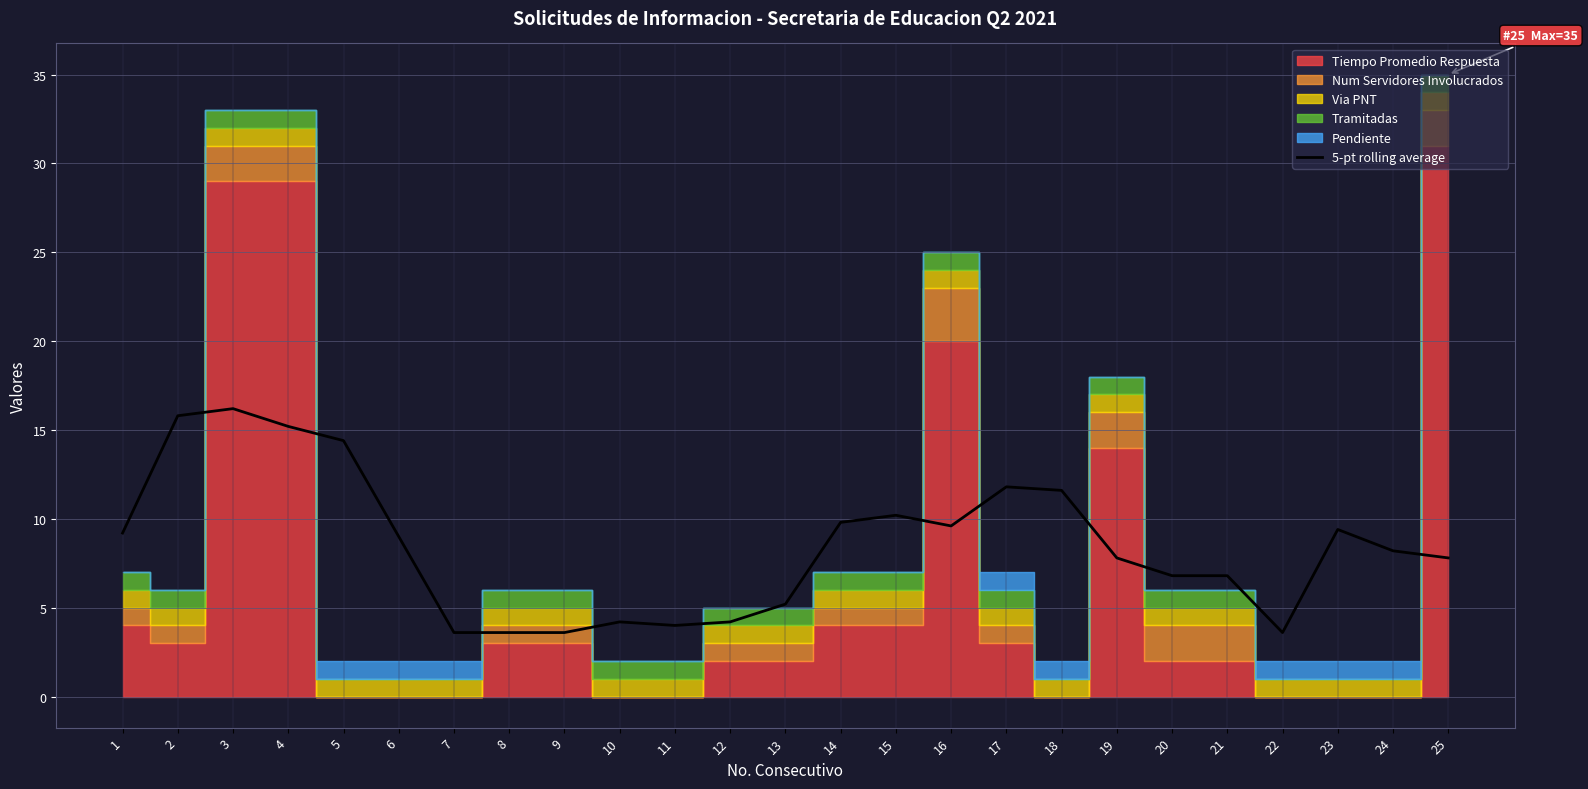

True or false: 5-pt rolling average has a value of 2.2 at 21.

False